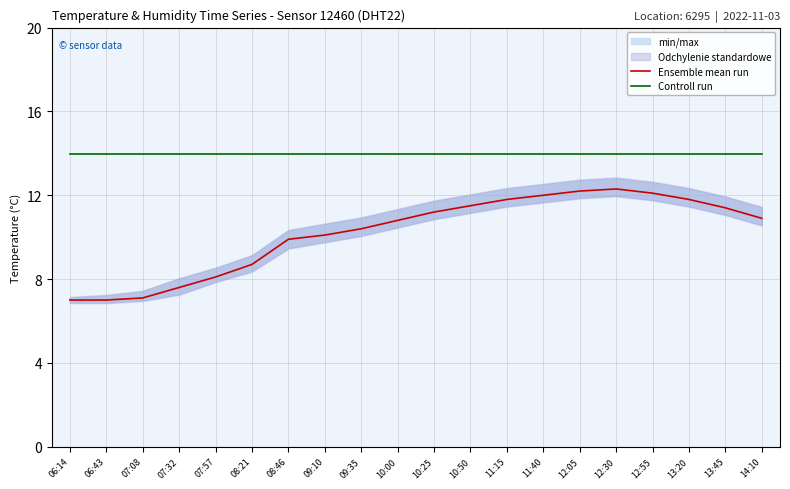

True or false: Ensemble mean run and Controll run cross at least once.

False